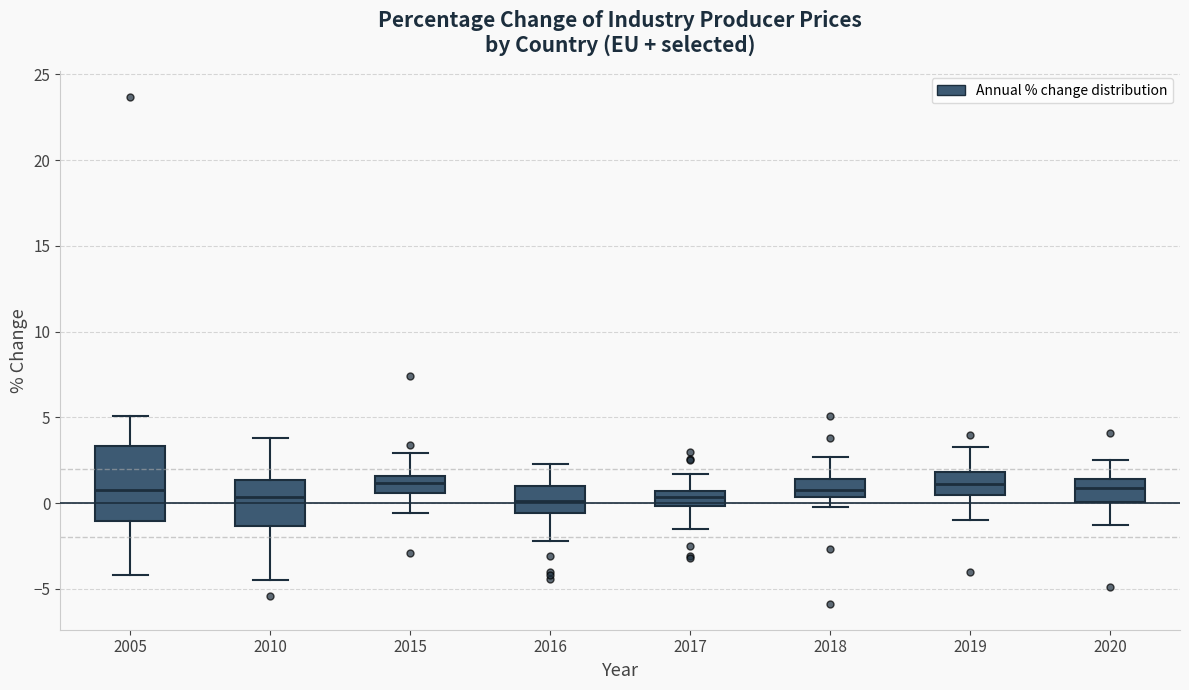

Reading left to right, read every box against the y-axis: the position of its median line, the range the box covers, and the ends of its whiskers. The values are not printed on the chart, so give them approximately, as read against the axis.

2005: median 1.0, box -1.0 to 3.5, whiskers -4.0 to 5.0
2010: median 0.5, box -1.5 to 1.5, whiskers -4.5 to 4.0
2015: median 1.0, box 0.5 to 1.5, whiskers -0.5 to 3.0
2016: median 0.0, box -0.5 to 1.0, whiskers -2.0 to 2.5
2017: median 0.5 (inside the box), box 0.0 to 0.5, whiskers -1.5 to 1.5
2018: median 1.0, box 0.5 to 1.5, whiskers 0.0 to 2.5
2019: median 1.0, box 0.5 to 2.0, whiskers -1.0 to 3.5
2020: median 1.0, box 0.0 to 1.5, whiskers -1.5 to 2.5